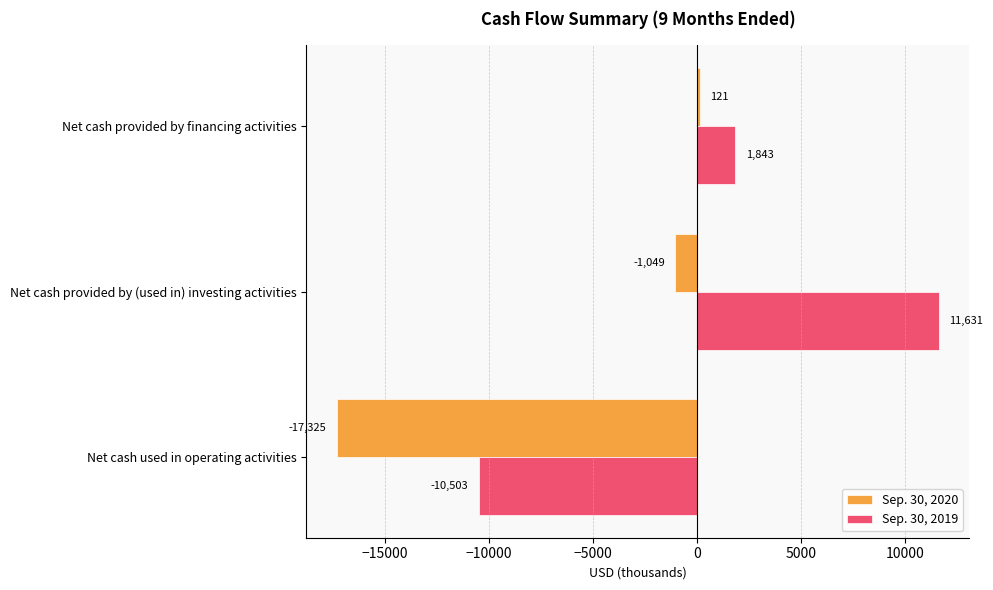

At which category is the sum across all series the highest?

Net cash provided by (used in) investing activities